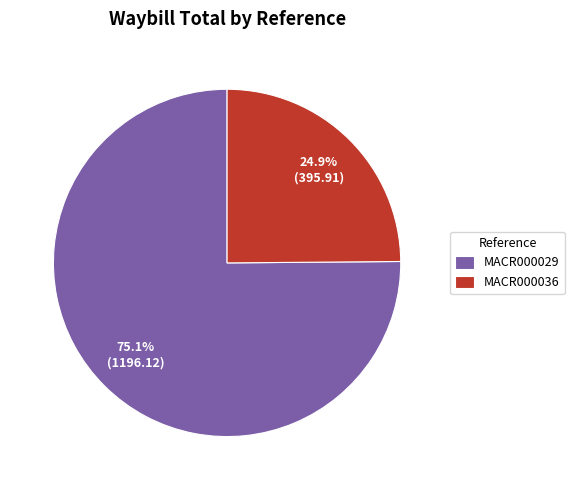

What is the total percentage of MACR000036 and MACR000029?

100.0%